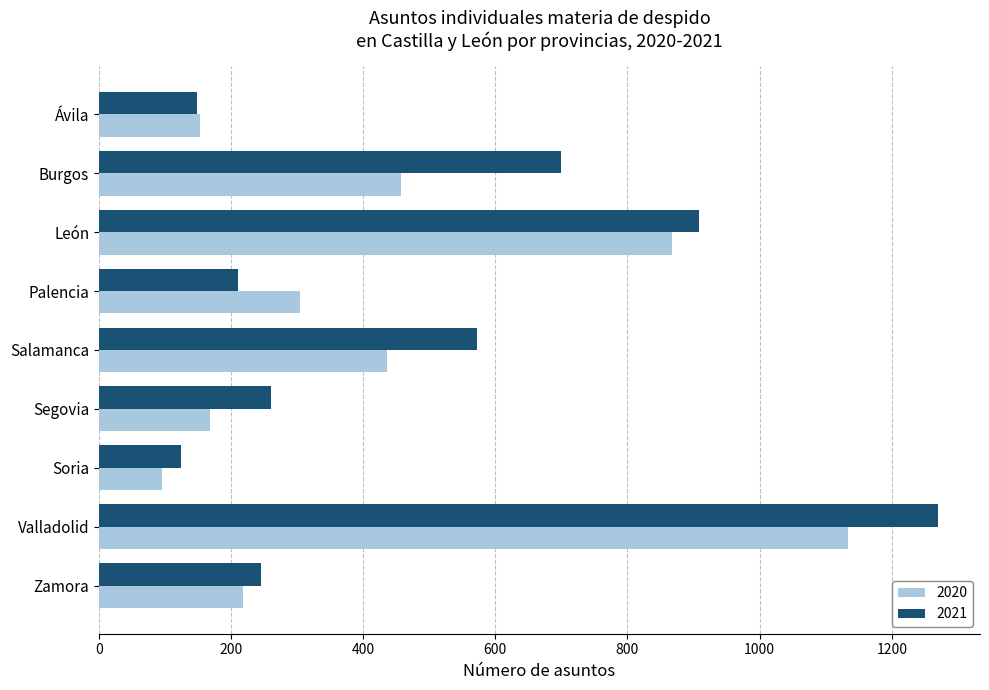

What is the sum of all 2020 values?

3833